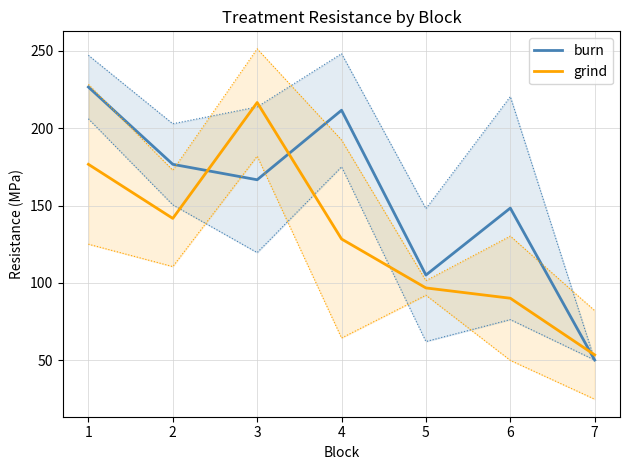

True or false: grind has a value of 96.7 at 5.

True